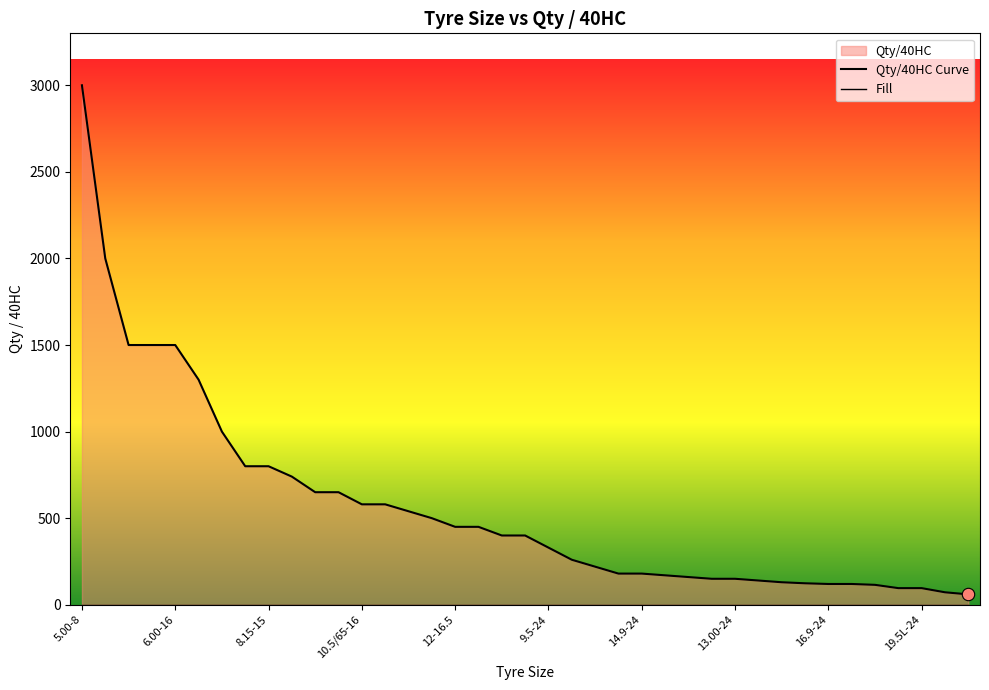

Which series has the largest total across all categories?

Qty/40HC Curve